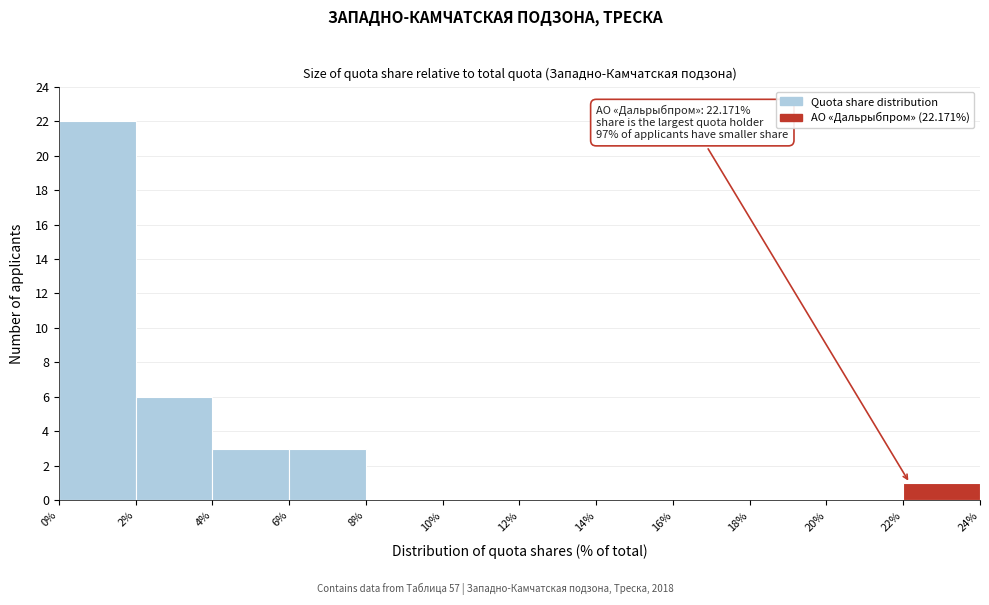

Over which range of the x-axis is the bar tallest?

0% to 2%